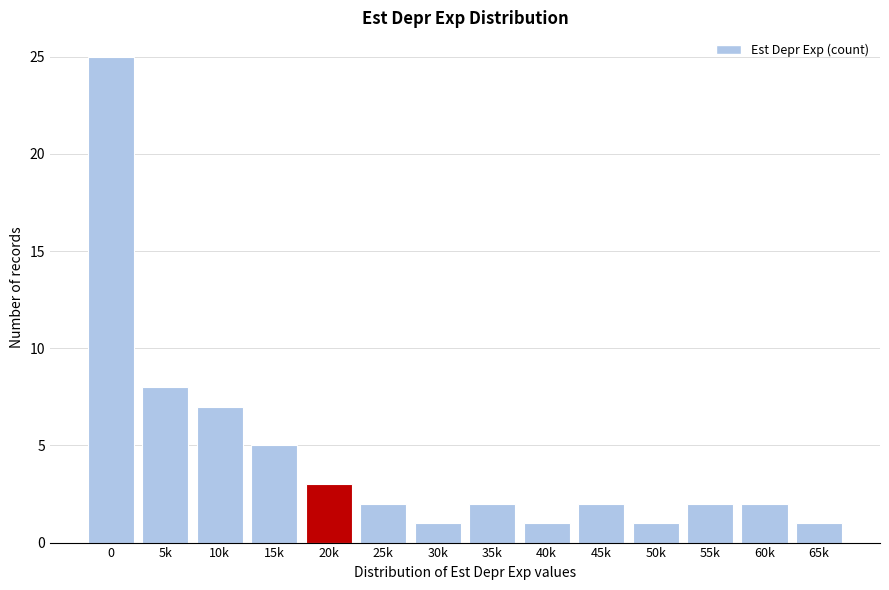

Reading right to left, extract all data points from this chart.

1	2	2	1	2	1	2	1	2	3	5	7	8	25